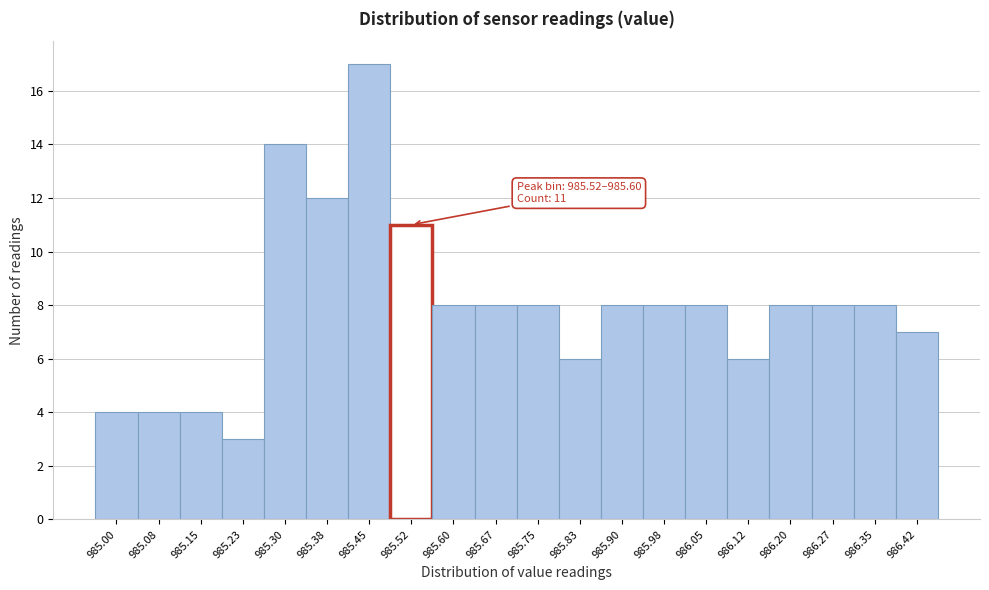

Reading left to right, what are all the values shown in this chart?

985.00=4	985.08=4	985.15=4	985.23=3	985.30=14	985.38=12	985.45=17	985.52=11	985.60=8	985.67=8	985.75=8	985.83=6	985.90=8	985.98=8	986.05=8	986.12=6	986.20=8	986.27=8	986.35=8	986.42=7